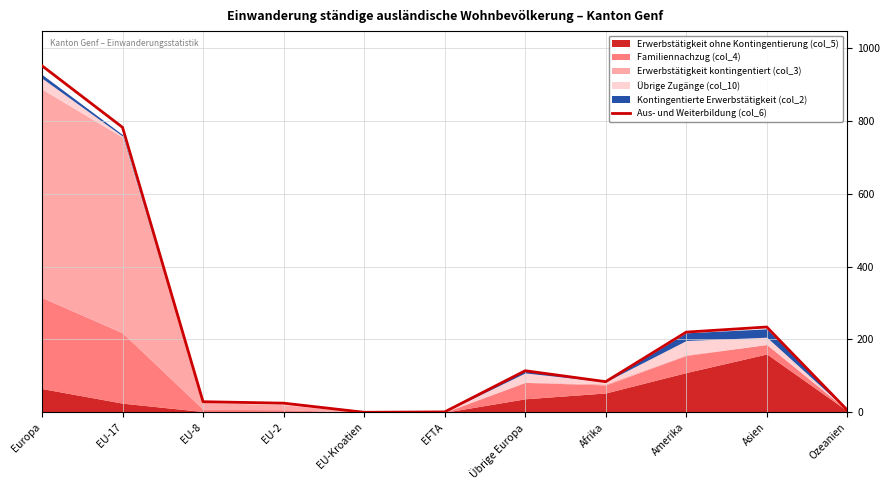

What is the maximum value shown in the chart?

951